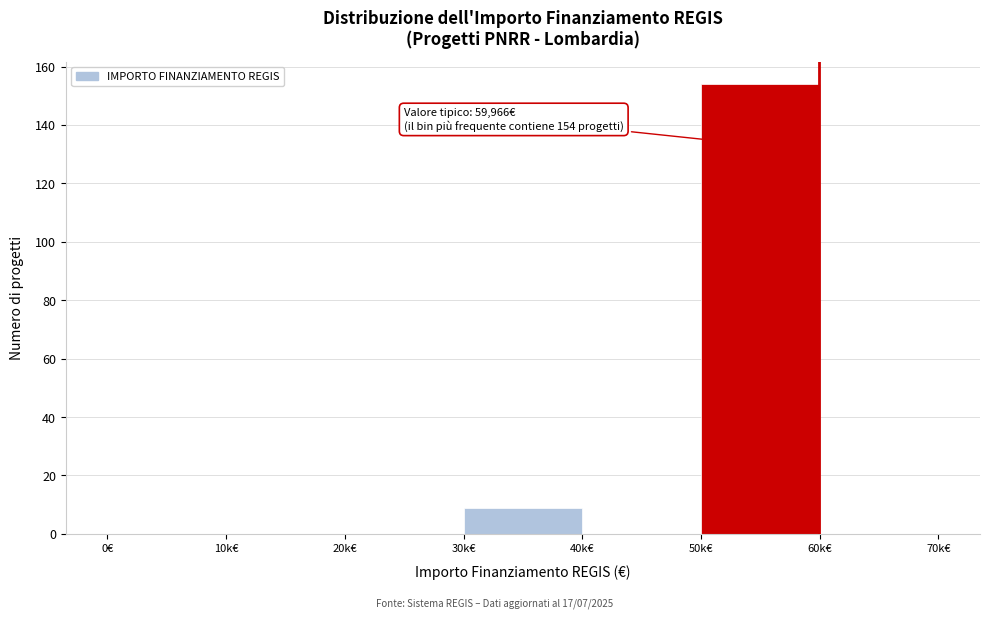

Reading left to right, what are all the values shown in this chart?

0€=0	10k€=0	20k€=0	30k€=9	40k€=0	50k€=154	60k€=0